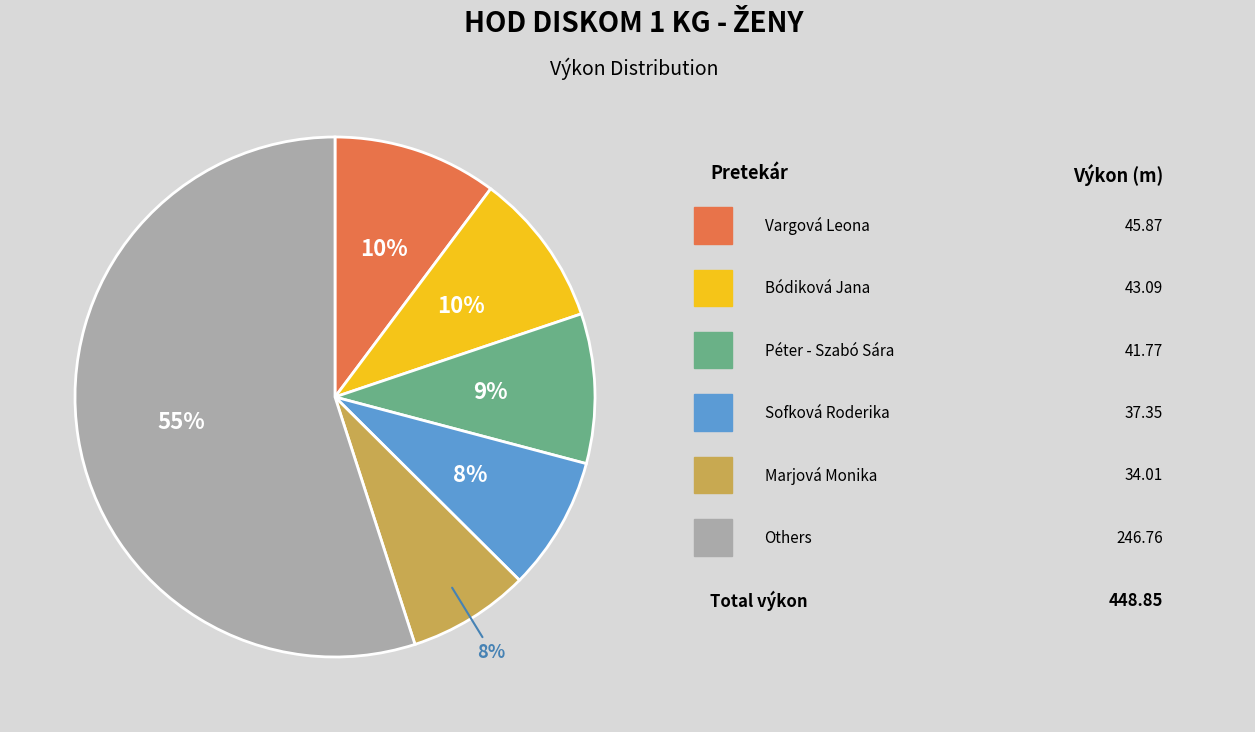

Is there any slice that represents more than half of the pie?

Yes